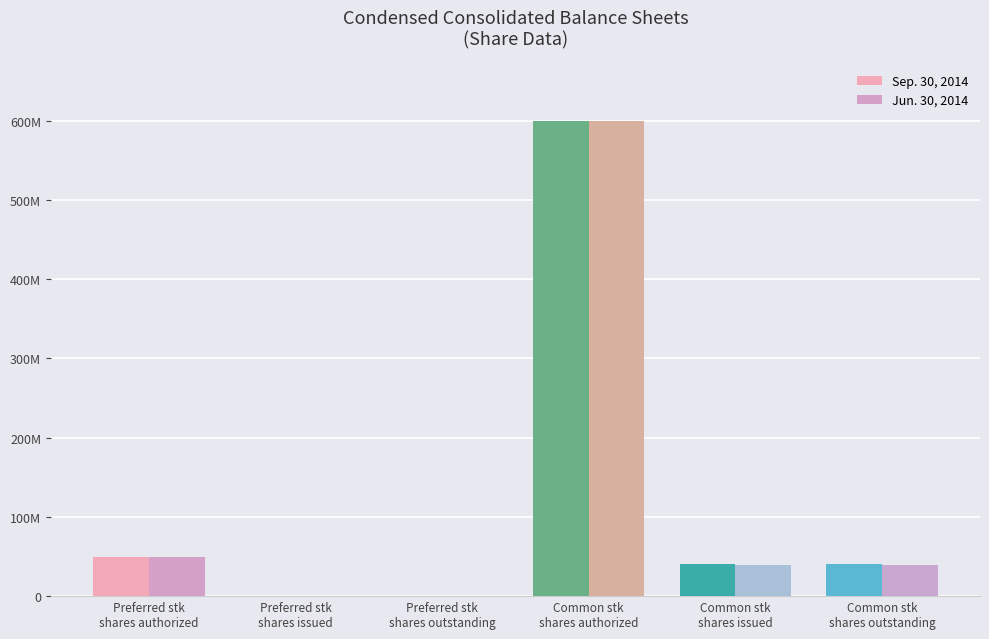

What is the maximum value for Jun. 30, 2014?

600000000